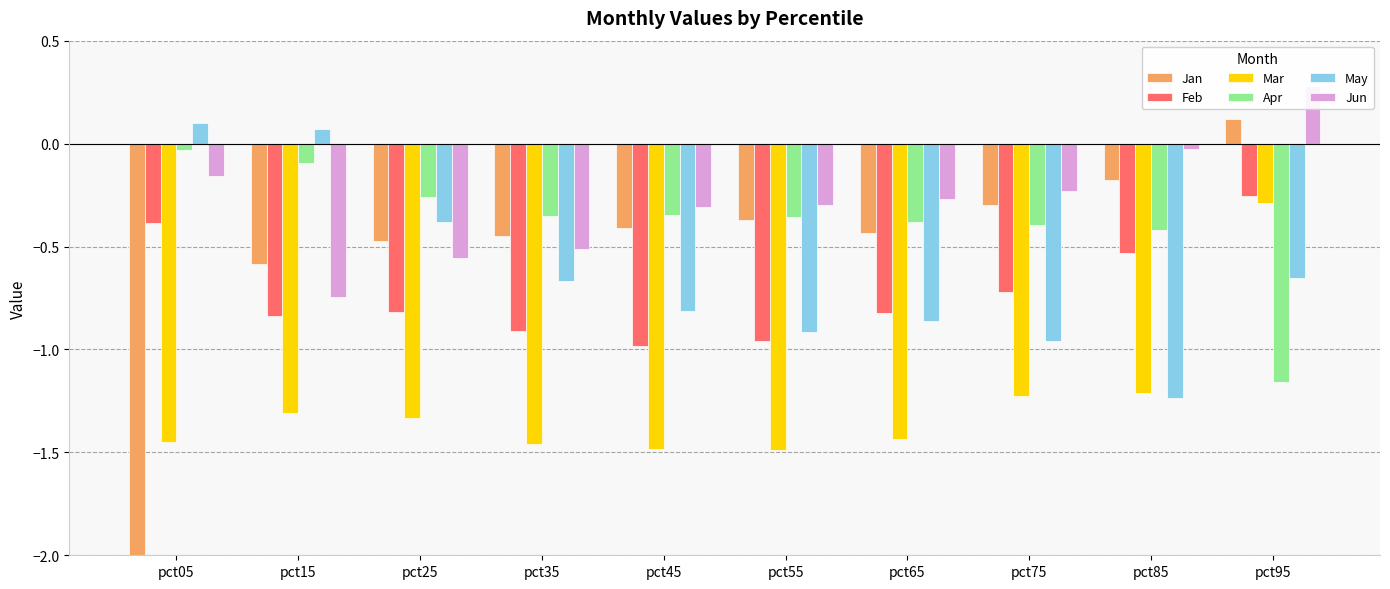

Is it true that Jan equals -0.1 at pct45?

False